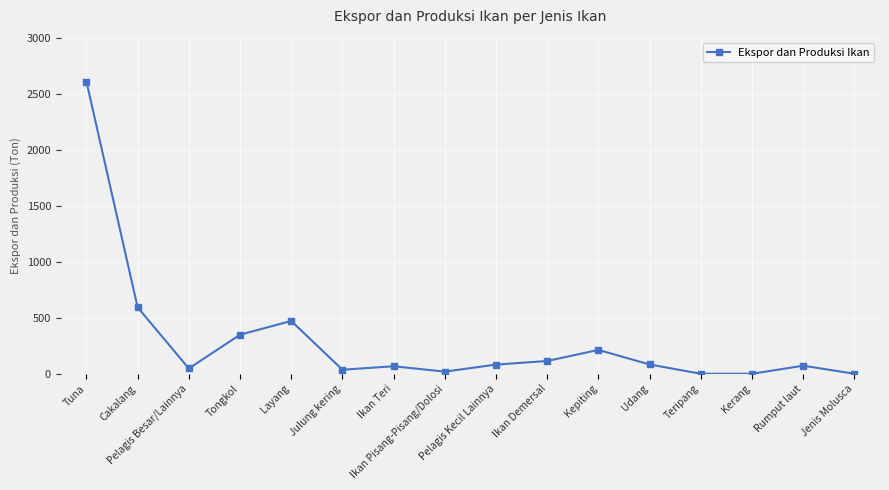

At which category does the data reach its first local peak?

Layang